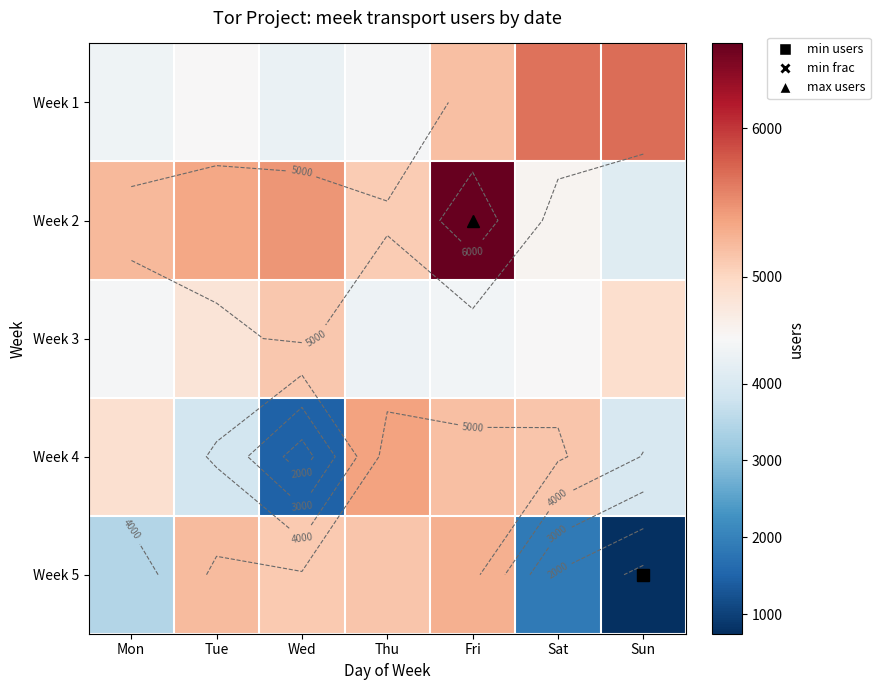

True or false: Week 5 has a value of 5297 at Fri.

True